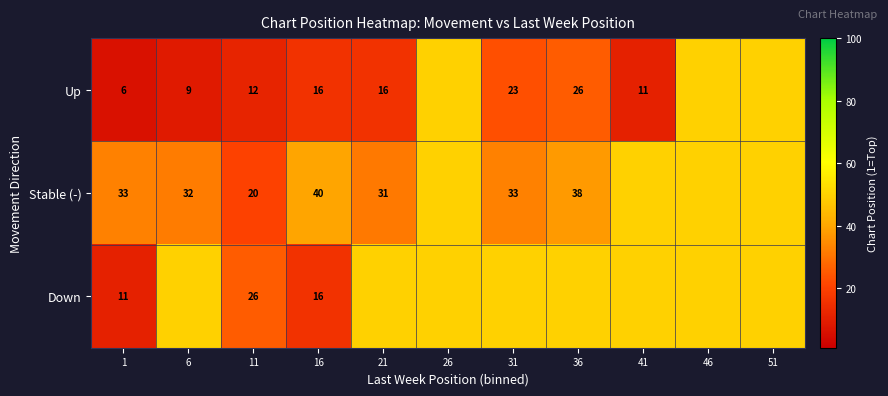

Which category has the lowest value across all series?

1